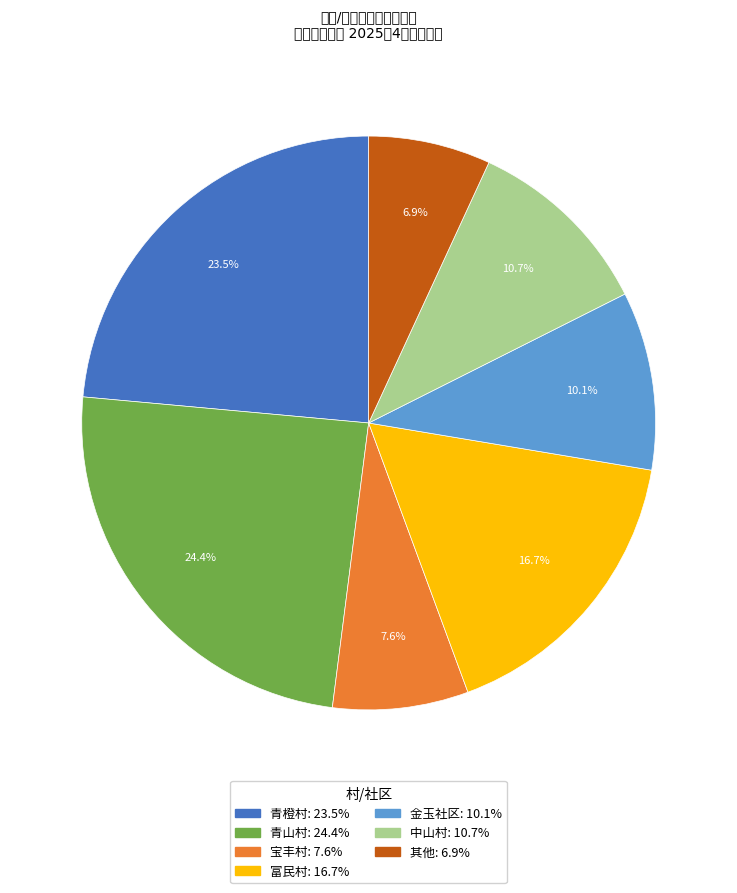

To the nearest percent, what is the combined percentage of 其他 and 富民村?

24%